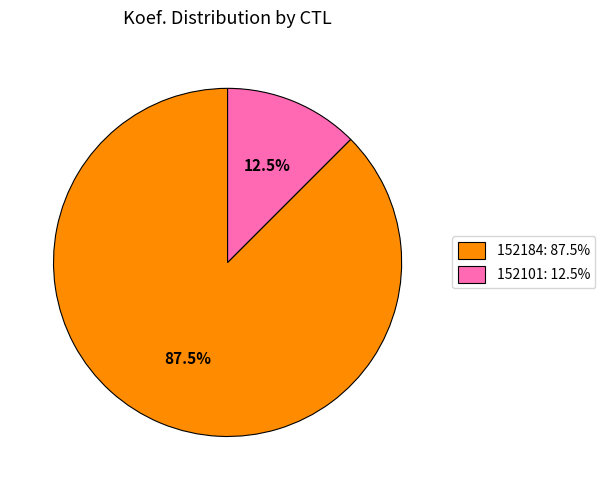

Which slice is the smallest?

152101